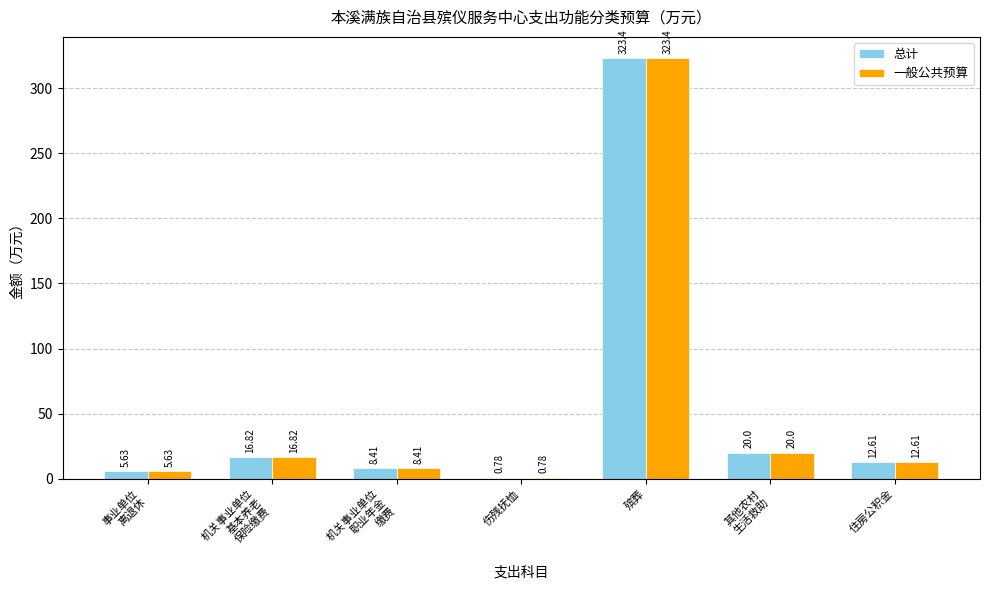

Does the chart contain stacked bars?

No